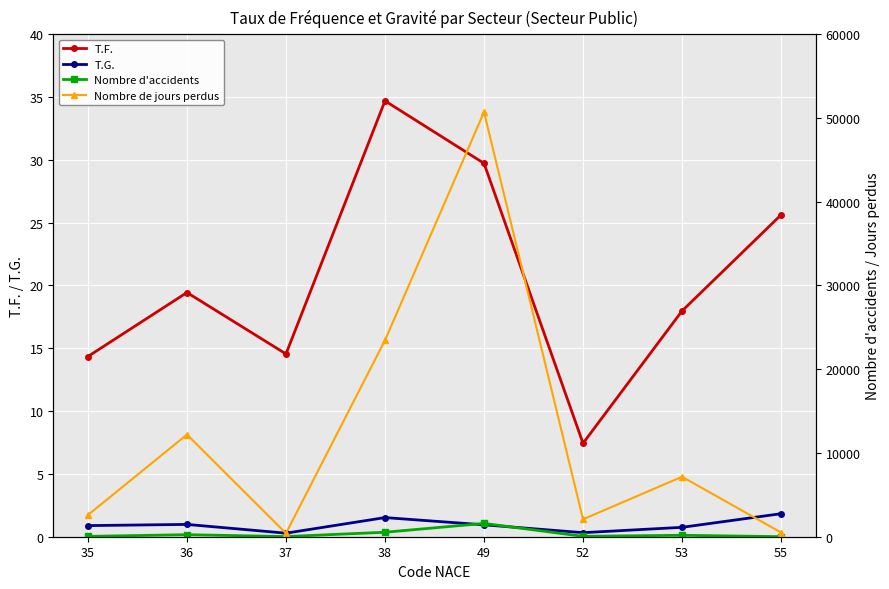

Reading left to right, transcribe all the data shown in this chart.

T.F.: 35=14.3	36=19.4	37=14.5	38=34.7	49=29.7	52=7.4	53=18.0	55=25.6
T.G.: 35=0.9	36=1.0	37=0.3	38=1.5	49=0.9	52=0.3	53=0.7	55=1.8
Nombre d'accidents: 35=42.0	36=242.0	37=21.0	38=534.0	49=1589.0	52=48.0	53=172.0	55=7.0
Nombre de jours perdus: 35=2592.0	36=12196.0	37=409.0	38=23453.0	49=50703.0	52=2082.0	53=7158.0	55=501.0